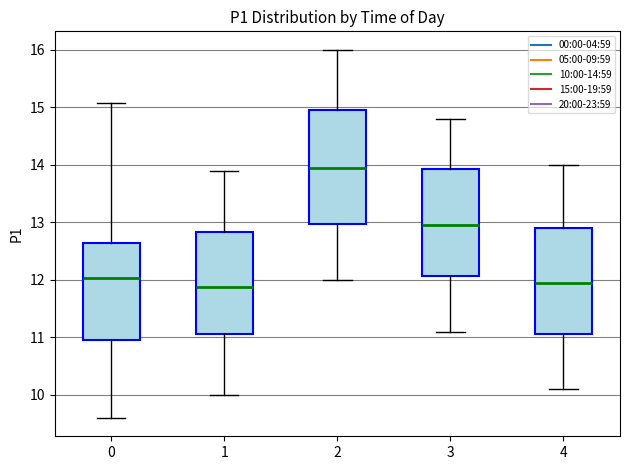

Reading left to right, read every box against the y-axis: the position of its median line, the range the box covers, and the ends of its whiskers. The values are not printed on the chart, so give them approximately, as read against the axis.

0: median 12.0, box 10.9 to 12.6, whiskers 9.6 to 15.1
1: median 11.9, box 11.1 to 12.8, whiskers 10.0 to 13.9
2: median 14.0, box 13.0 to 15.0, whiskers 12.0 to 16.0
3: median 13.0, box 12.1 to 13.9, whiskers 11.1 to 14.8
4: median 12.0, box 11.1 to 12.9, whiskers 10.1 to 14.0